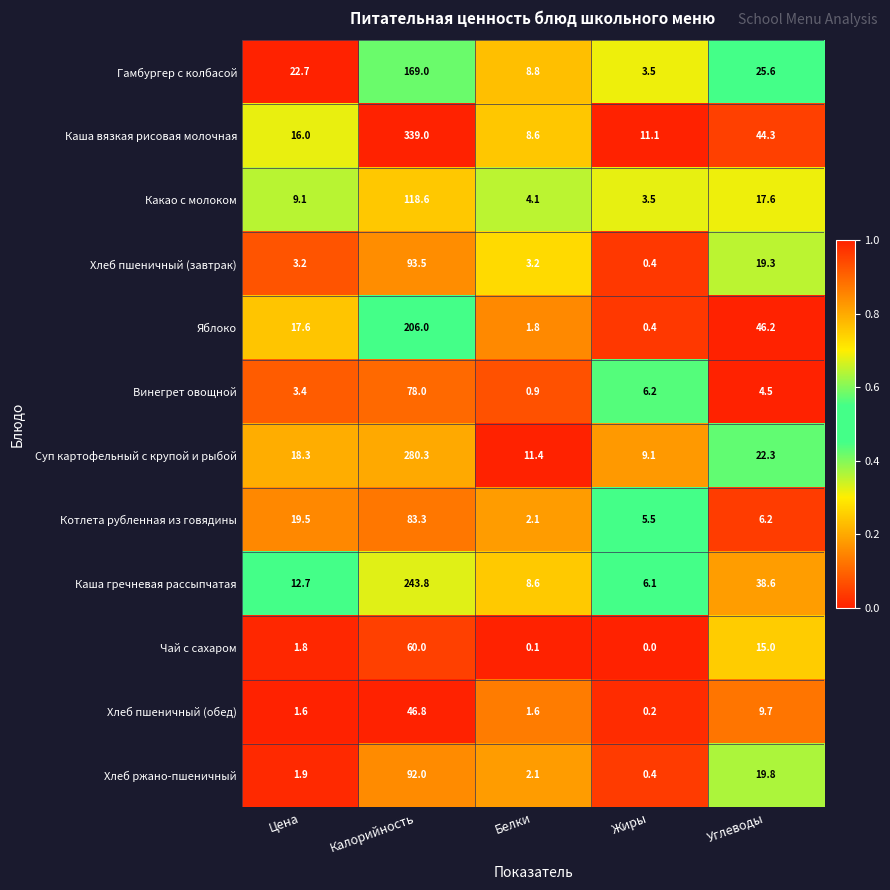

At which label is Каша гречневая рассыпчатая closest to 124?

Углеводы